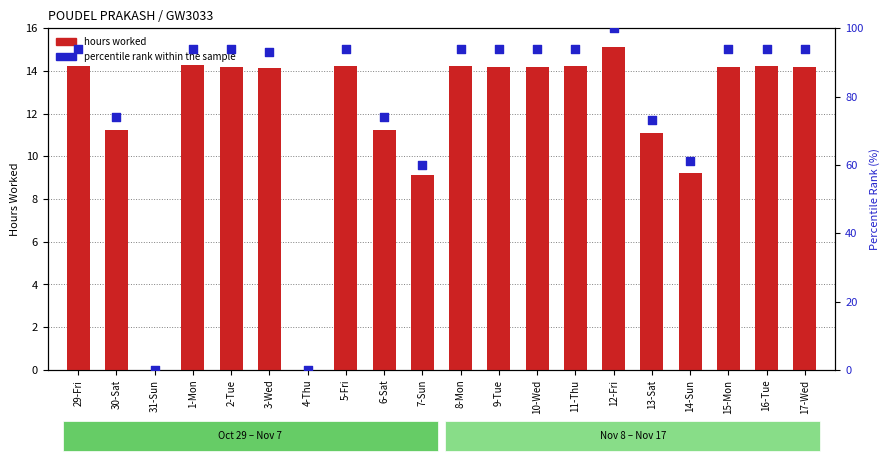

Which series contains the lowest Y value?

hours worked